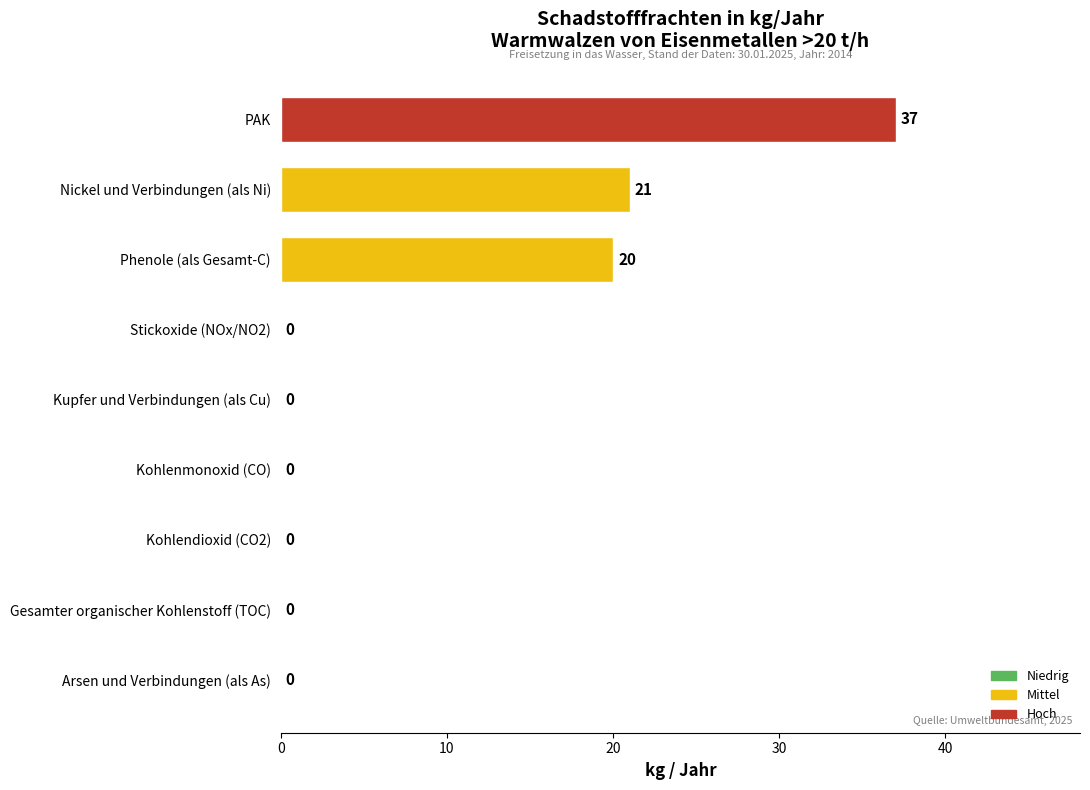

Where is the data nearest to the value 18?

Phenole (als Gesamt-C)